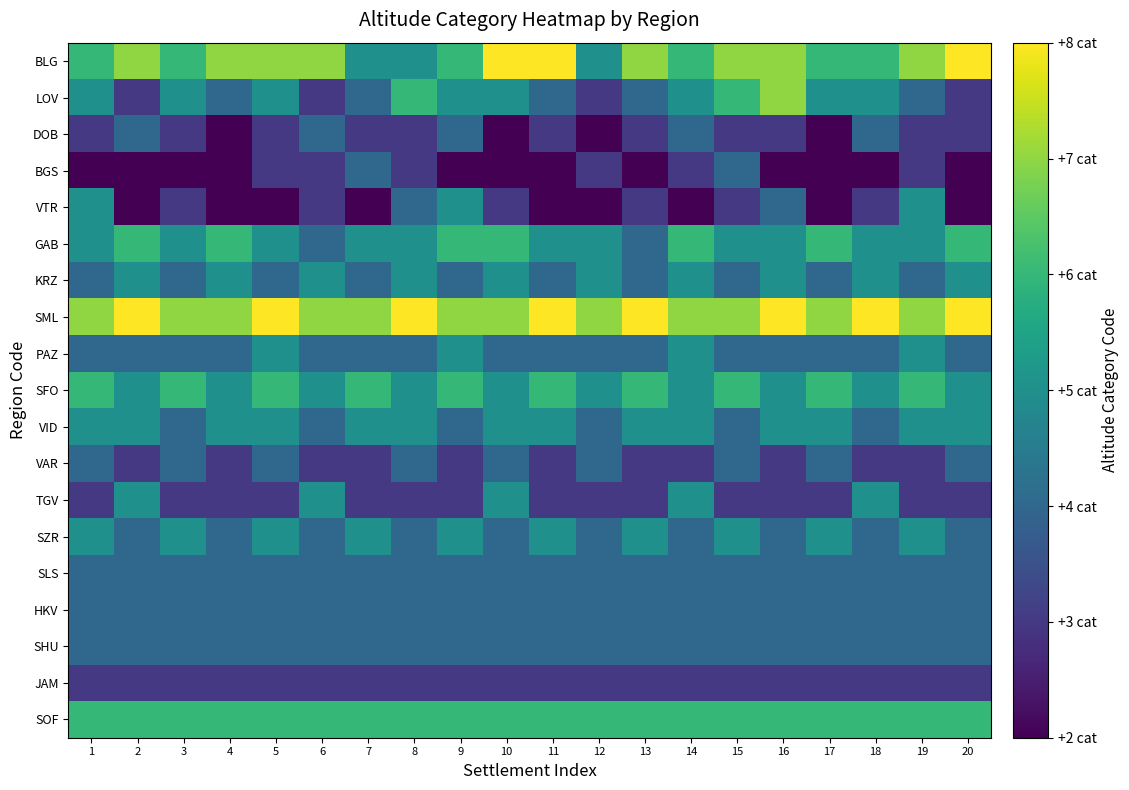

What is the greatest value displayed?

8